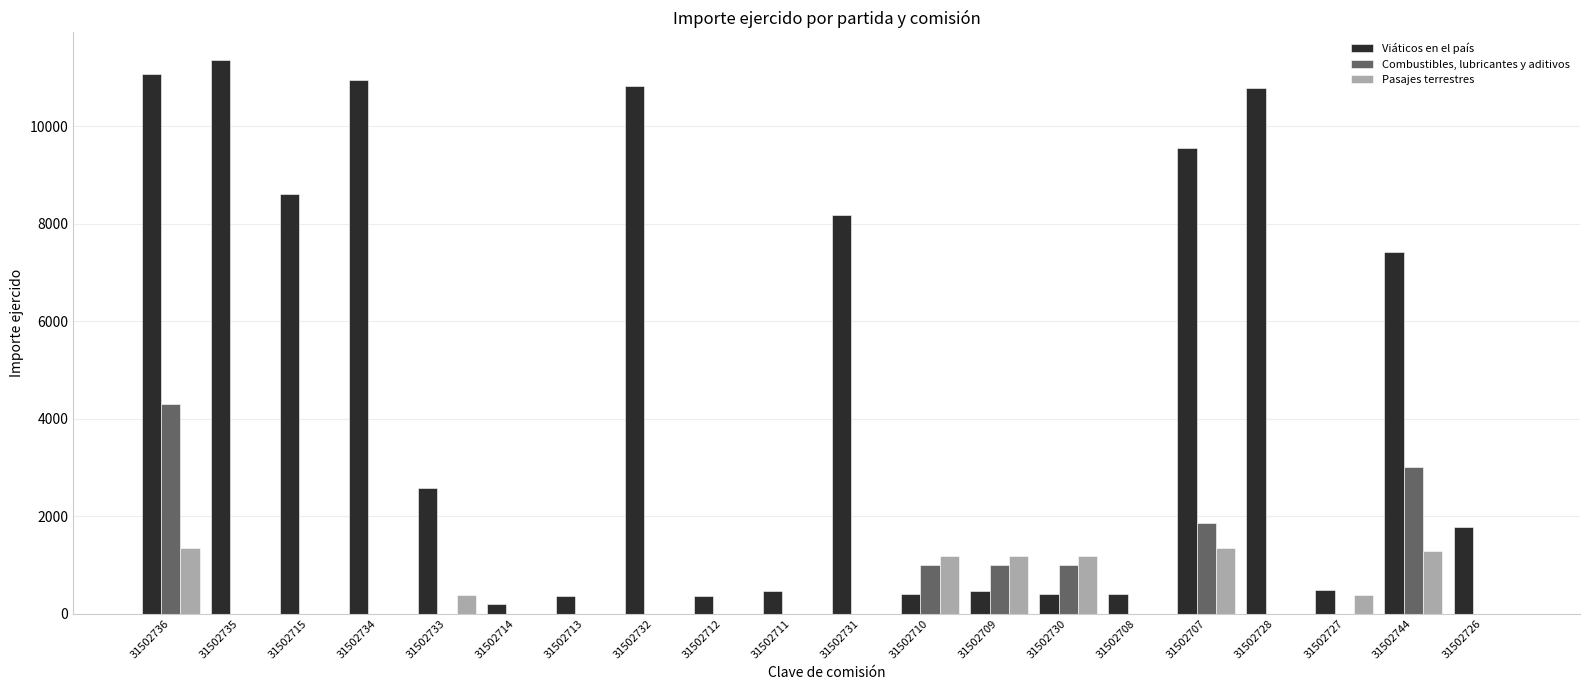

Which category has the highest value in the Viáticos en el país series?

31502735